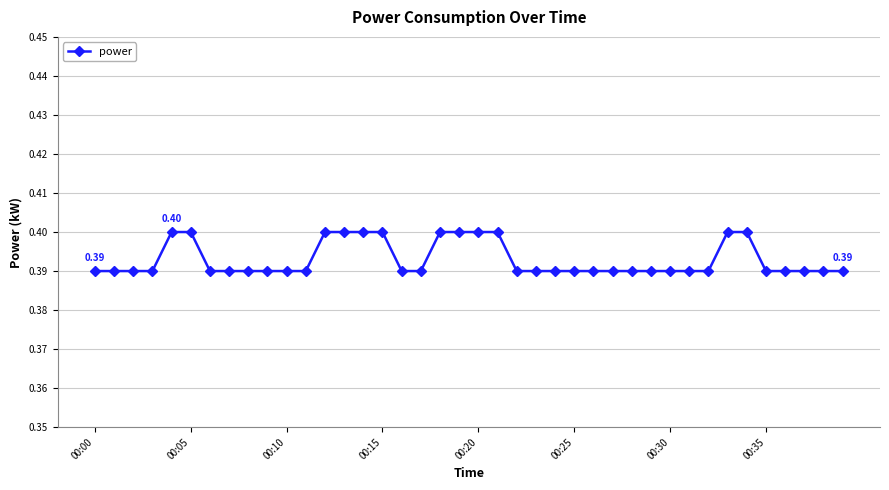

What is the sum of all values?

15.7